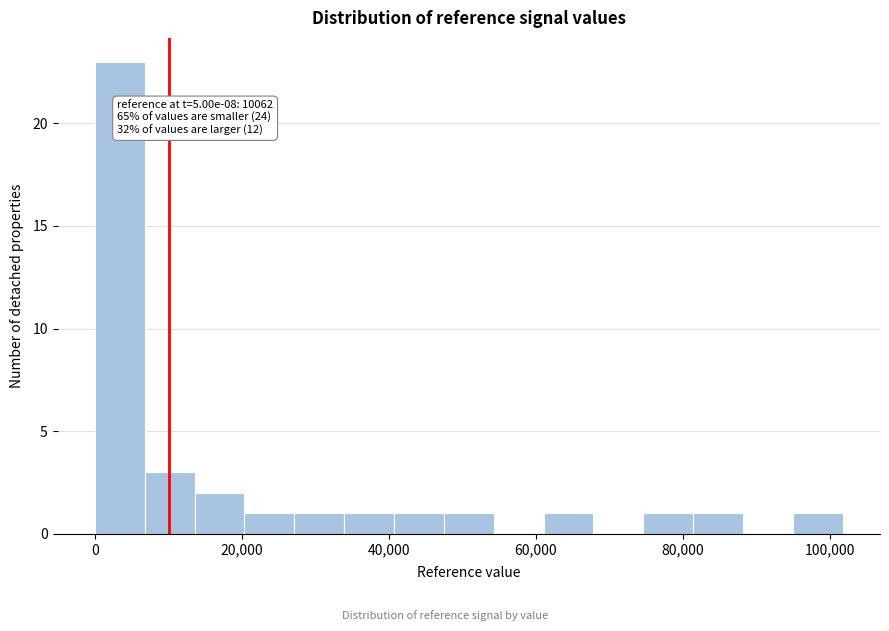

Around what value on the x-axis is the tallest bar? Give the approximate position of its centre, as read against the axis.

4000